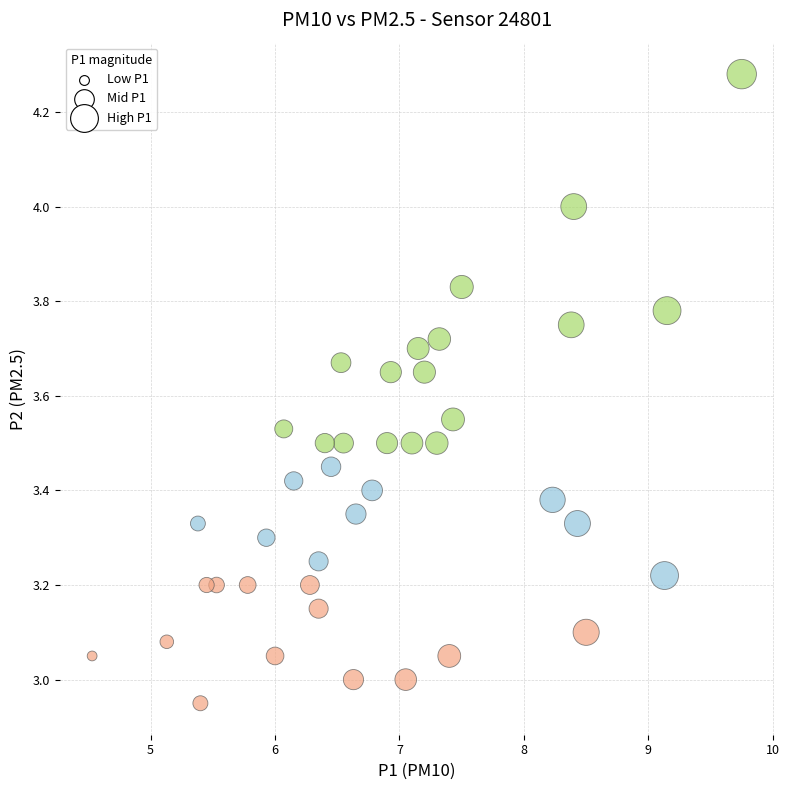

What is the range of X values (max minus min)?

5.2